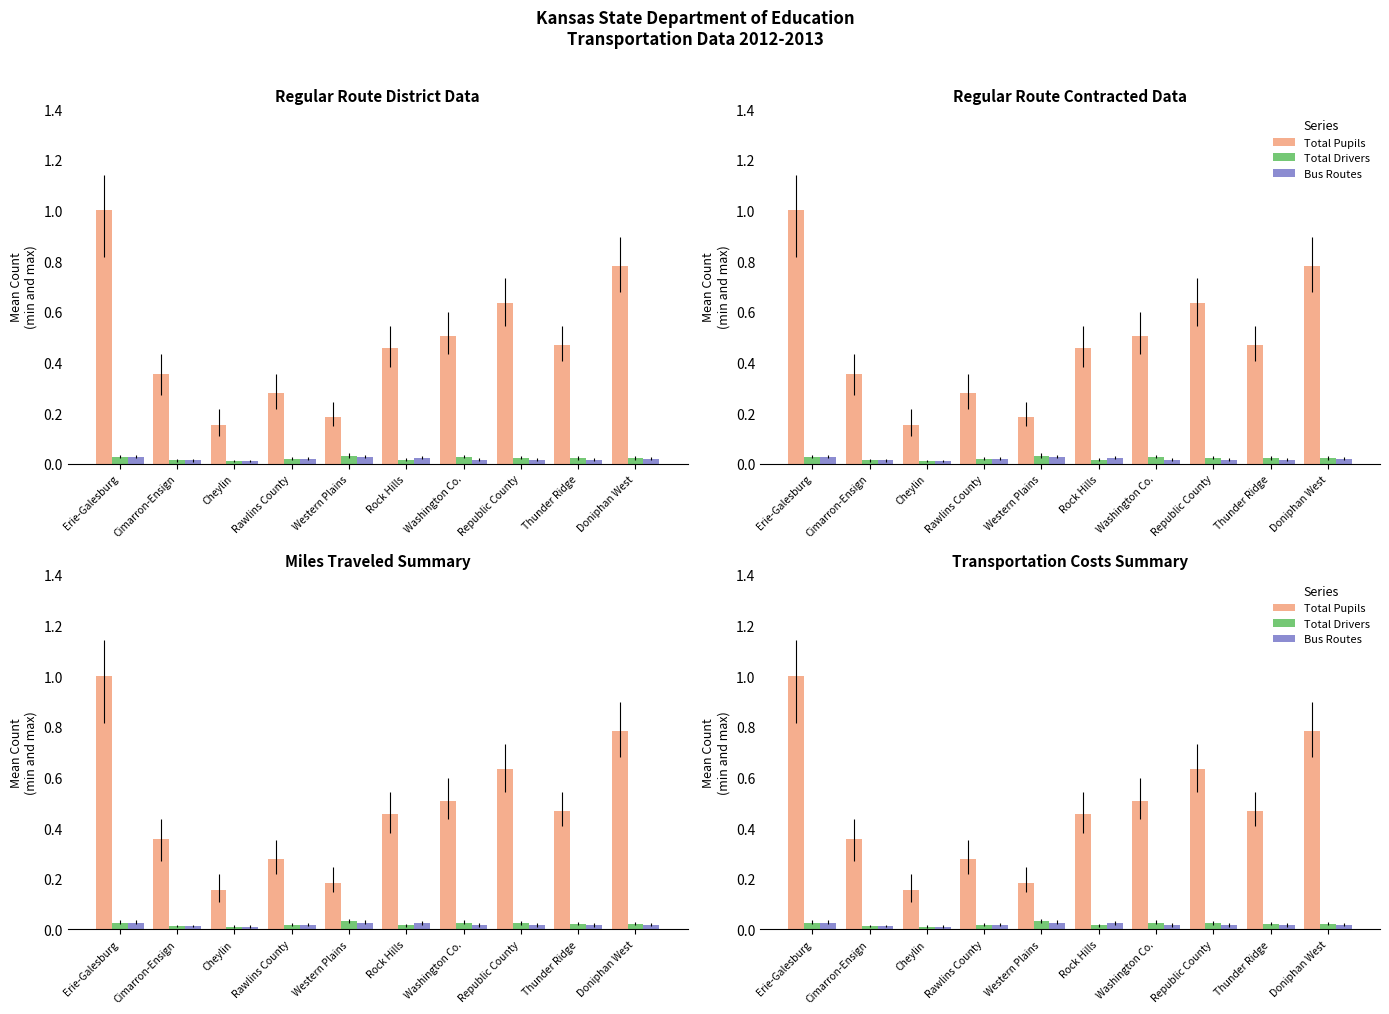

Reading left to right, list all the values displayed in this chart.

Total Pupils: Erie-Galesburg=1.0	Cimarron-Ensign=0.4	Cheylin=0.2	Rawlins County=0.3	Western Plains=0.2	Rock Hills=0.5	Washington Co.=0.5	Republic County=0.6	Thunder Ridge=0.5	Doniphan West=0.8
Total Drivers: Erie-Galesburg=0.0	Cimarron-Ensign=0.0	Cheylin=0.0	Rawlins County=0.0	Western Plains=0.0	Rock Hills=0.0	Washington Co.=0.0	Republic County=0.0	Thunder Ridge=0.0	Doniphan West=0.0
Bus Routes: Erie-Galesburg=0.0	Cimarron-Ensign=0.0	Cheylin=0.0	Rawlins County=0.0	Western Plains=0.0	Rock Hills=0.0	Washington Co.=0.0	Republic County=0.0	Thunder Ridge=0.0	Doniphan West=0.0